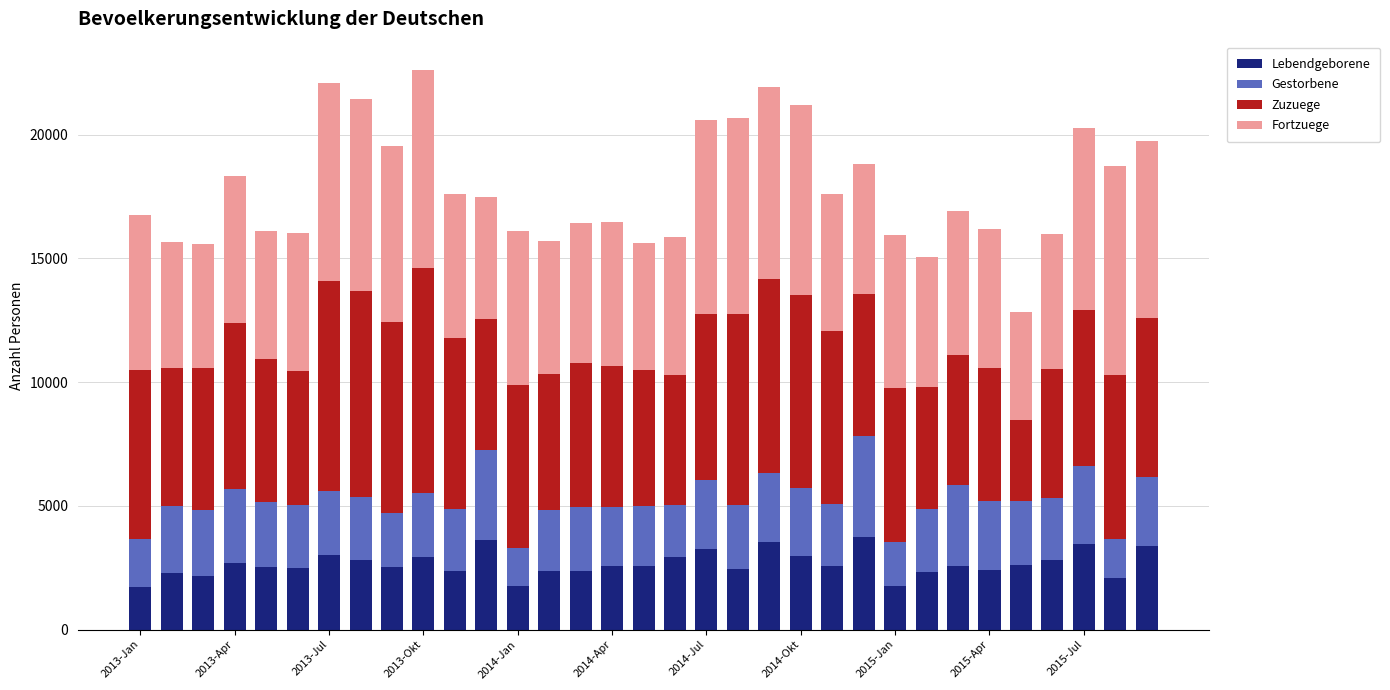

What is the difference between the maximum and minimum values in the Lebendgeborene series?

2049